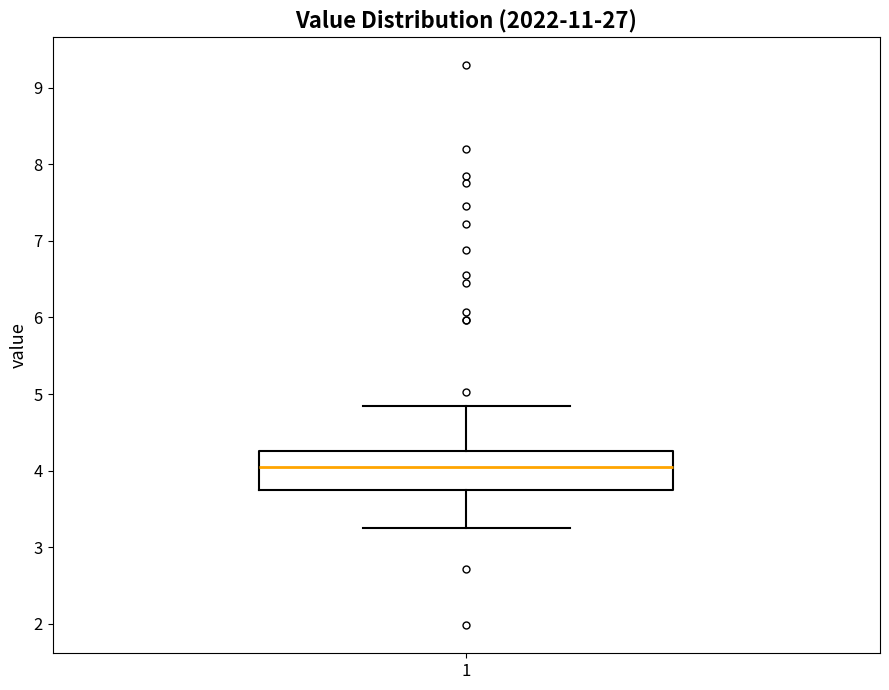

Read this box plot against the y-axis: the position of the median line, the range covered by the box, and the ends of both whiskers. The values are not printed on the chart, so give them approximately, as read against the axis.

median 4.1, box 3.8 to 4.3, whiskers 3.3 to 4.9